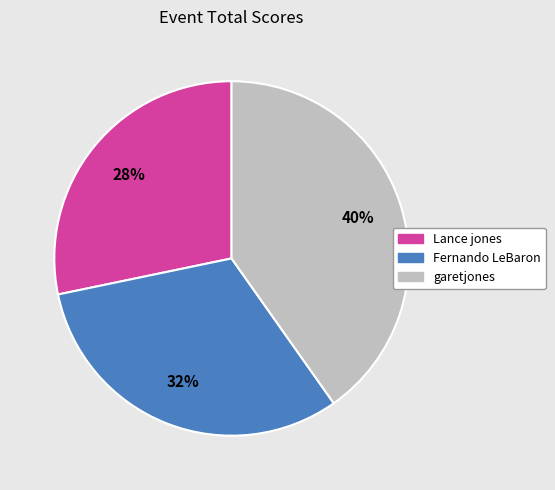

The Lance jones slice represents 28% of the pie. True or false?

True